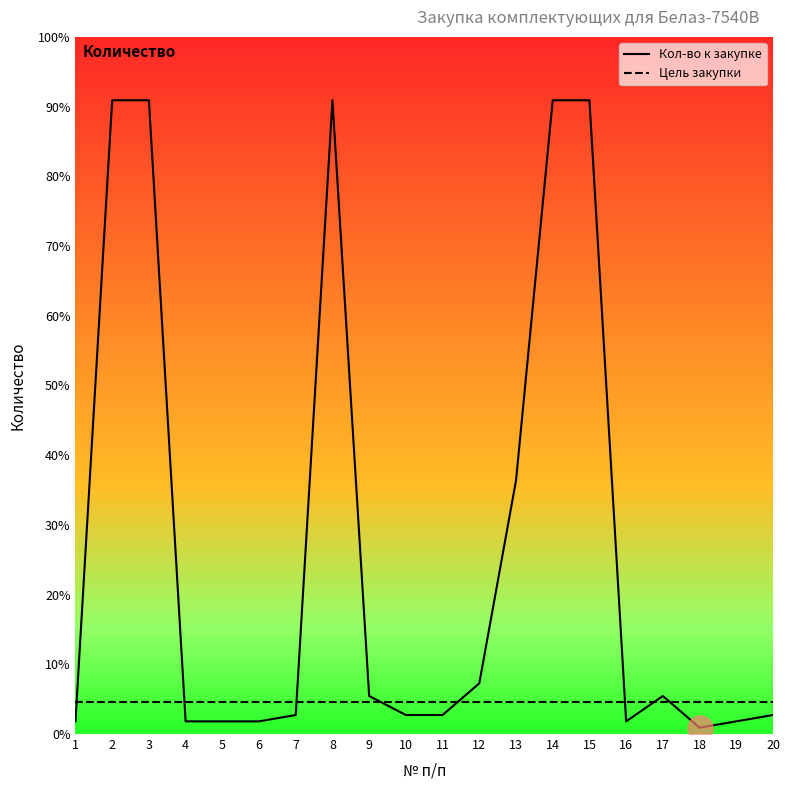

Where is Цель закупки nearest to the value 5?

1